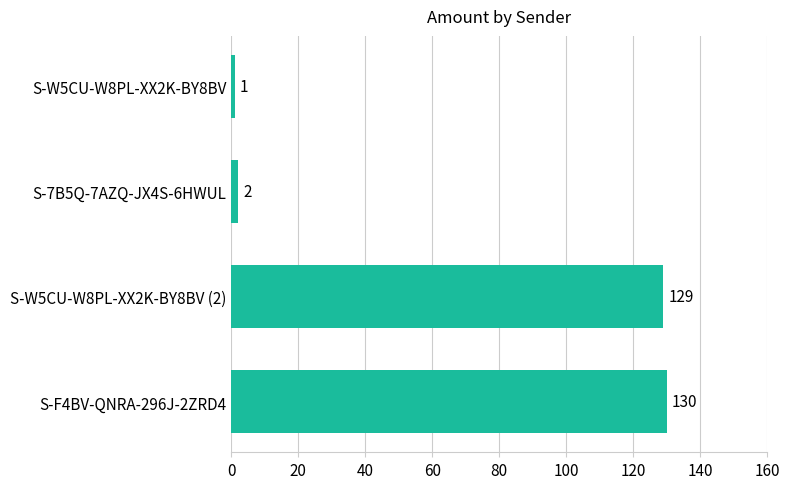

Count the number of data series in this chart.

1